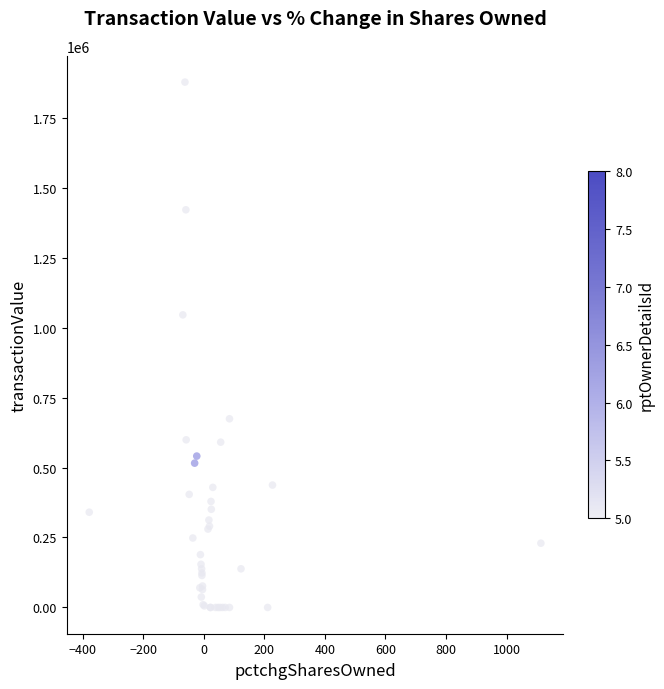

What Y value in the scatter plot is closest to 938437?

1045331